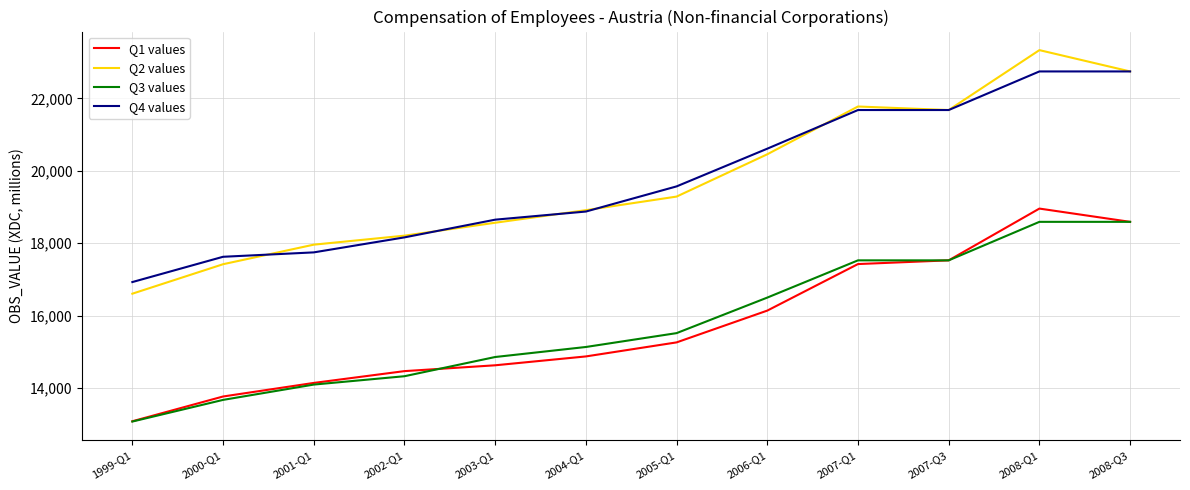

Where is Q3 values nearest to the value 15830?

2005-Q1